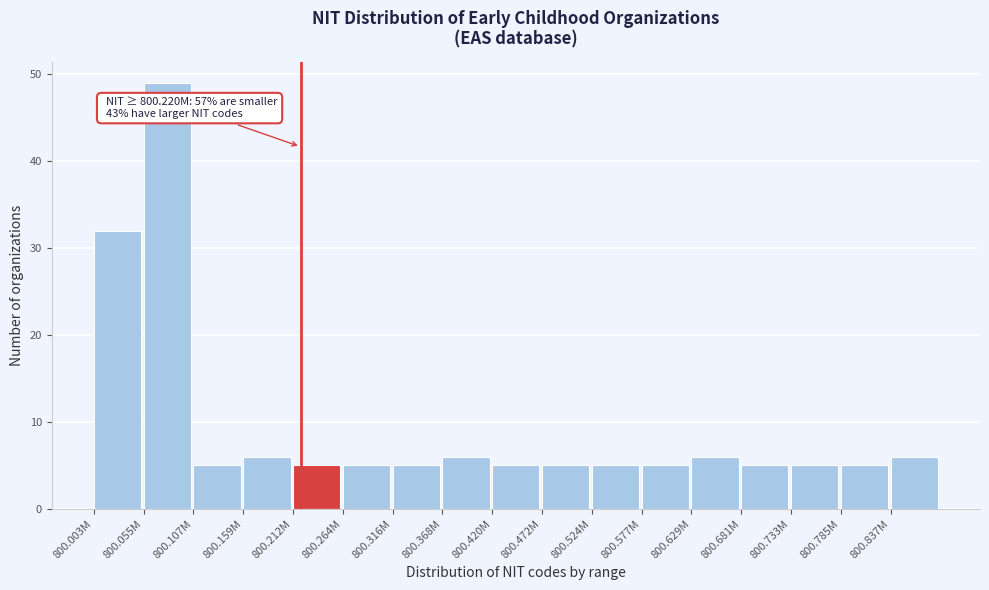

Reading left to right, extract all data points from this chart.

32	49	5	6	5	5	5	6	5	5	5	5	6	5	5	5	6